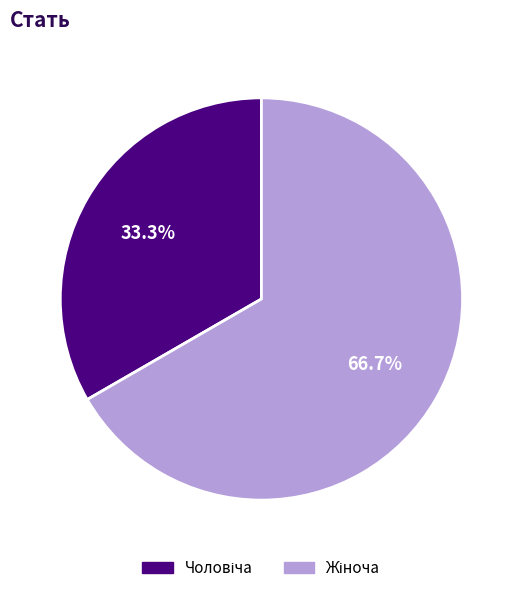

To the nearest percent, what is the average slice percentage?

50%